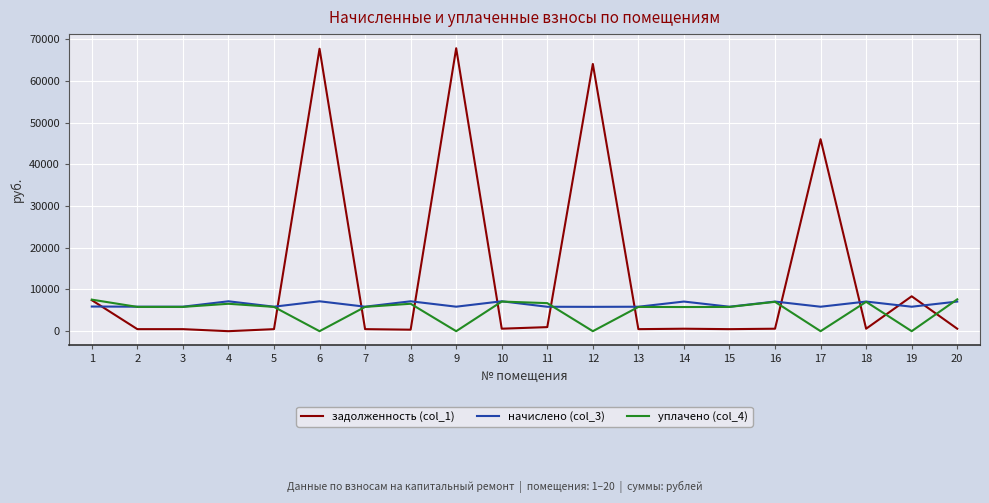

What is the greatest value displayed?

67850.2